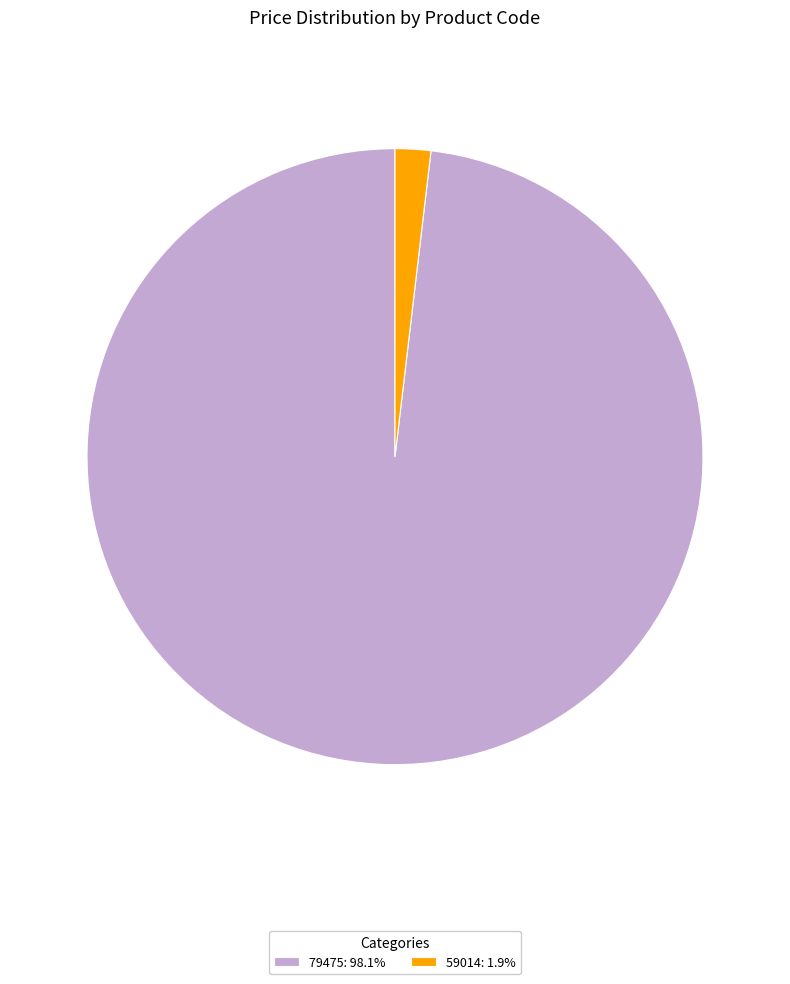

Is there a majority slice in this chart?

Yes